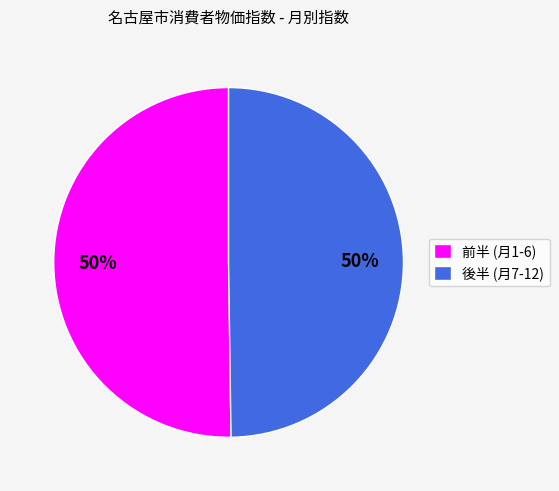

To the nearest percent, what is the average slice percentage?

50%